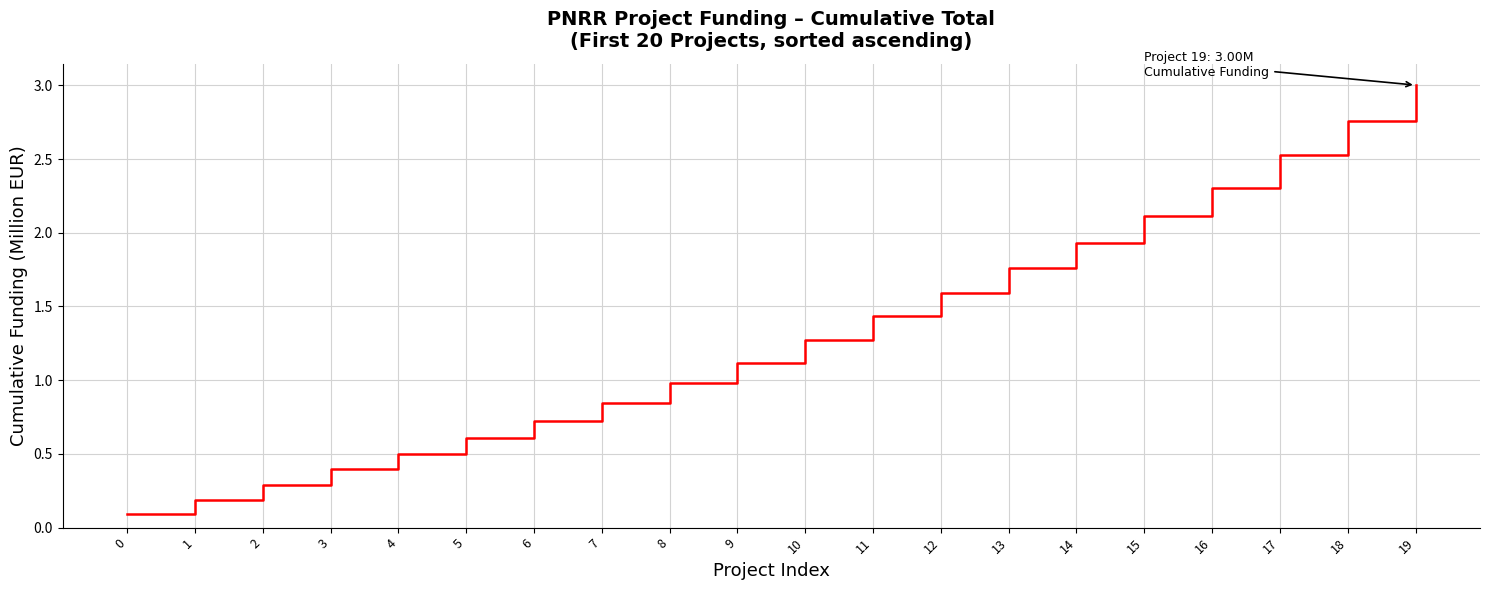

Is it true that the value at 8 is 1.0?

True